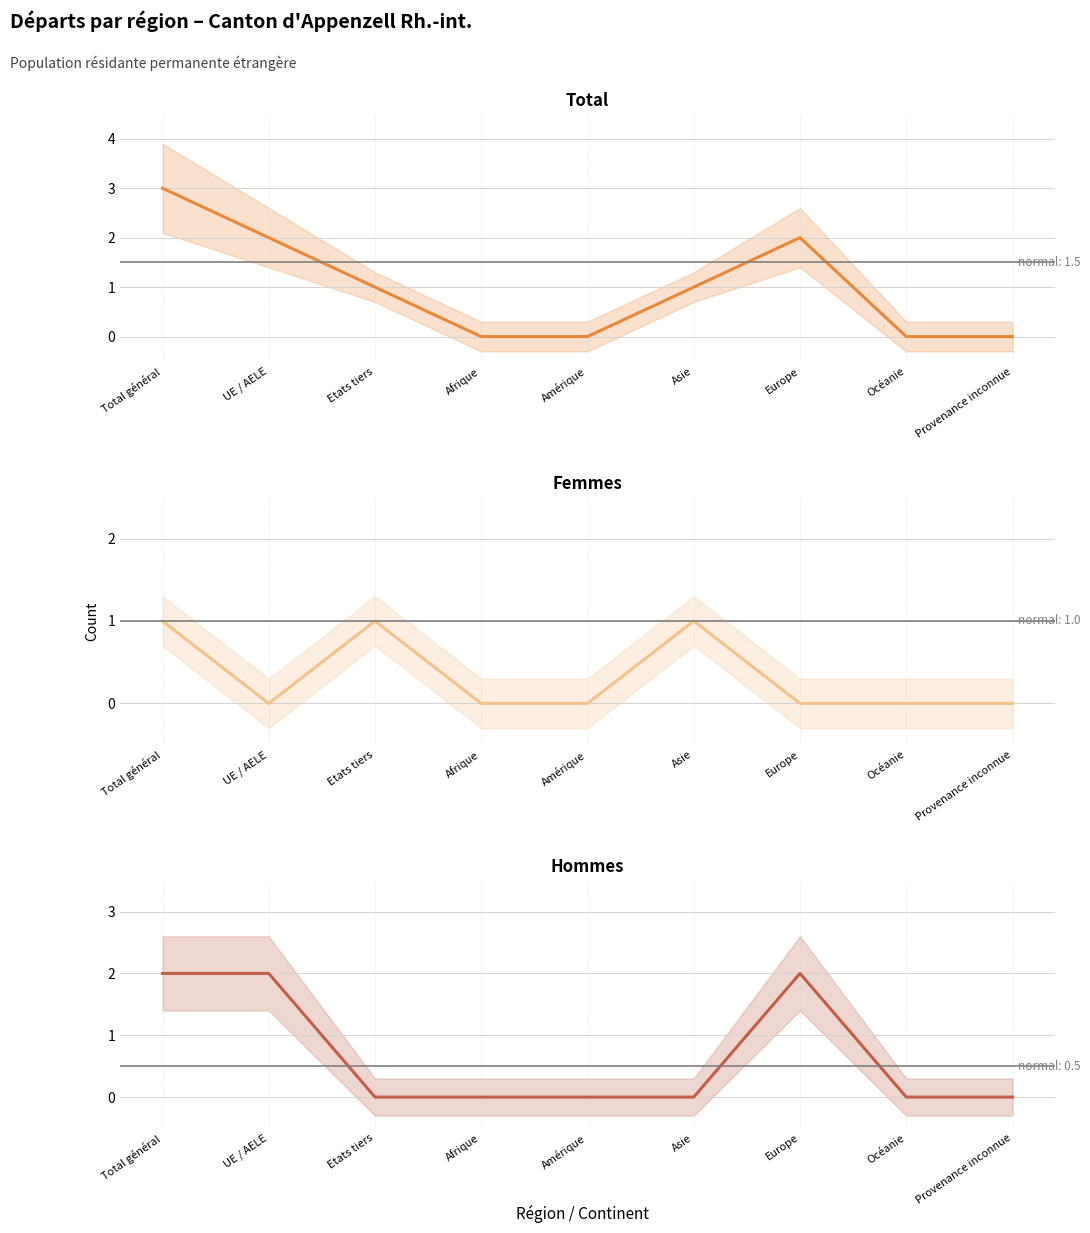

What are all the series names shown in the legend?

Total, Femmes, Hommes